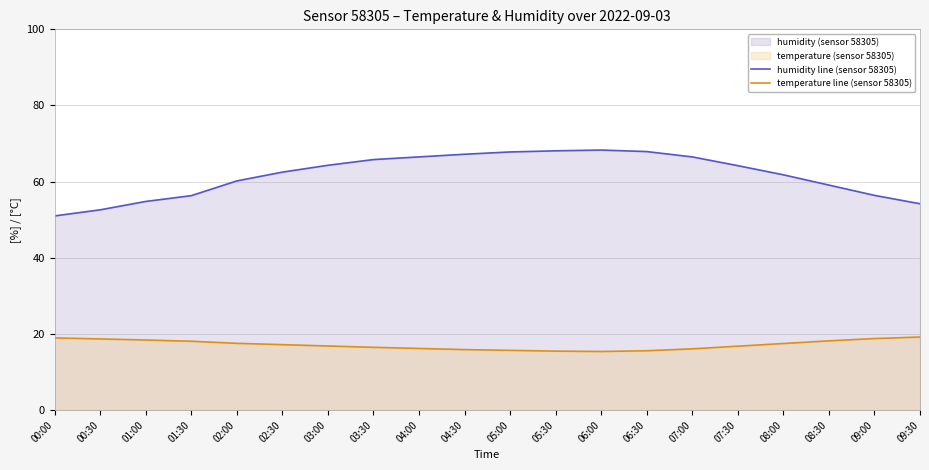

Rank the series by their maximum value, from lowest to highest.

temperature line (sensor 58305), humidity line (sensor 58305)